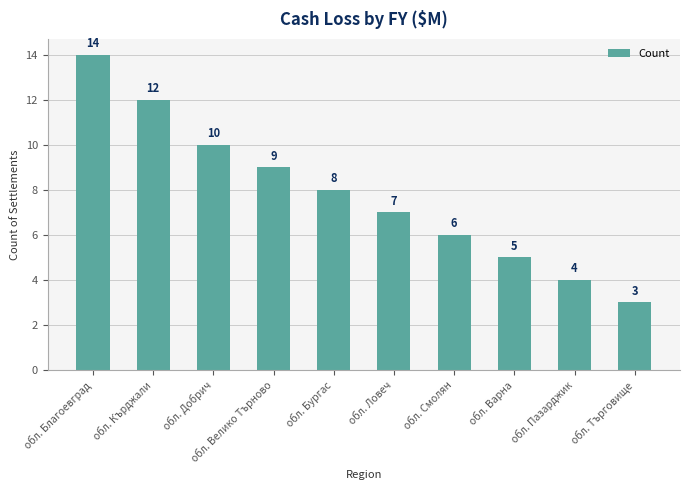

Does the chart contain any negative values?

No